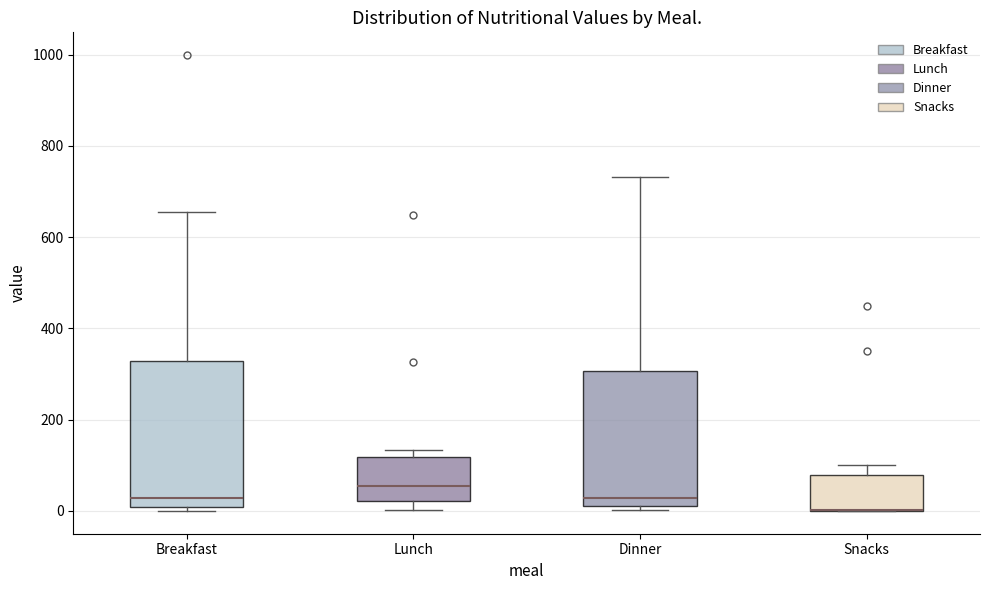

Reading left to right, transcribe this box plot: for each box, give where its median line is, the range the box spans, and where its two whiskers end, as read against the y-axis. The values are not printed on the chart, so give them approximately, as read against the axis.

Breakfast: median 20, box 0 to 320, whiskers 0 (just below the box's lower edge) to 660
Lunch: median 60, box 20 to 120, whiskers 0 to 140
Dinner: median 20 (just above the box's lower edge), box 20 to 300, whiskers 0 to 740
Snacks: median 0 (drawn on the box's lower edge), box 0 to 80, whiskers 0 to 100